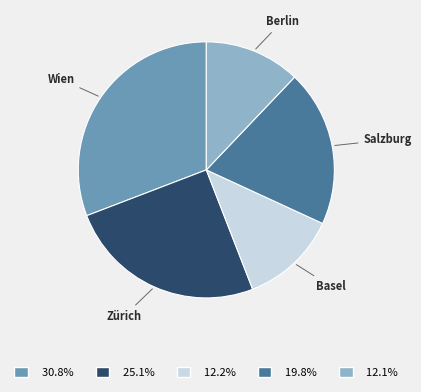

Is there any slice that represents more than half of the pie?

No